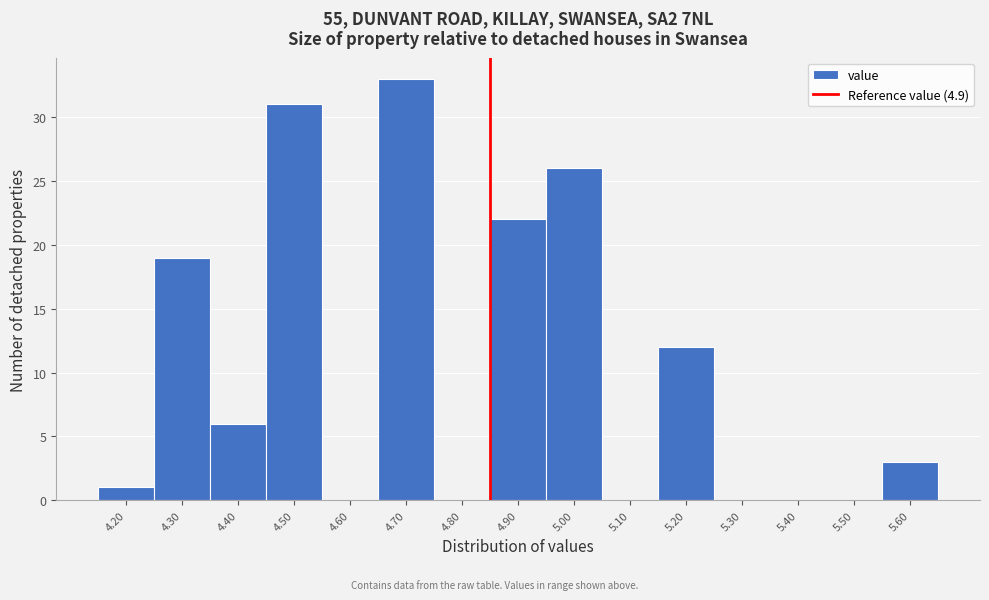

Reading left to right, transcribe all the data shown in this chart.

4.20=1	4.30=19	4.40=6	4.50=31	4.60=0	4.70=33	4.80=0	4.90=22	5.00=26	5.10=0	5.20=12	5.30=0	5.40=0	5.50=0	5.60=3